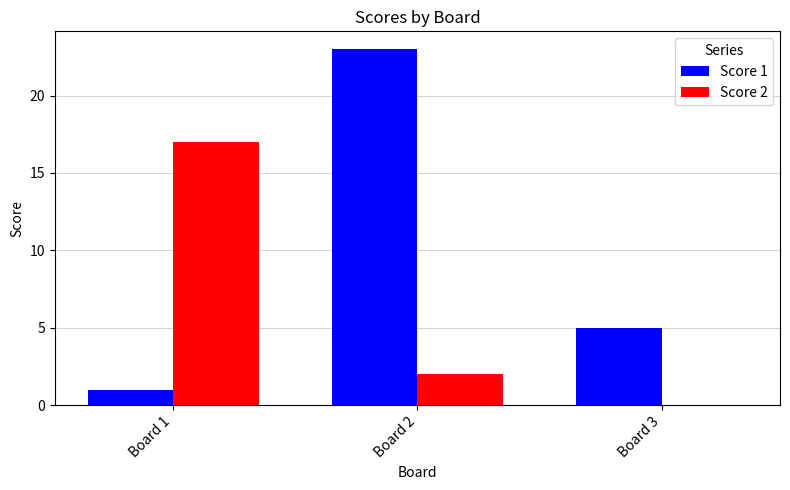

Reading left to right, list all the values displayed in this chart.

Score 1: Board 1=1	Board 2=23	Board 3=5
Score 2: Board 1=17	Board 2=2	Board 3=0